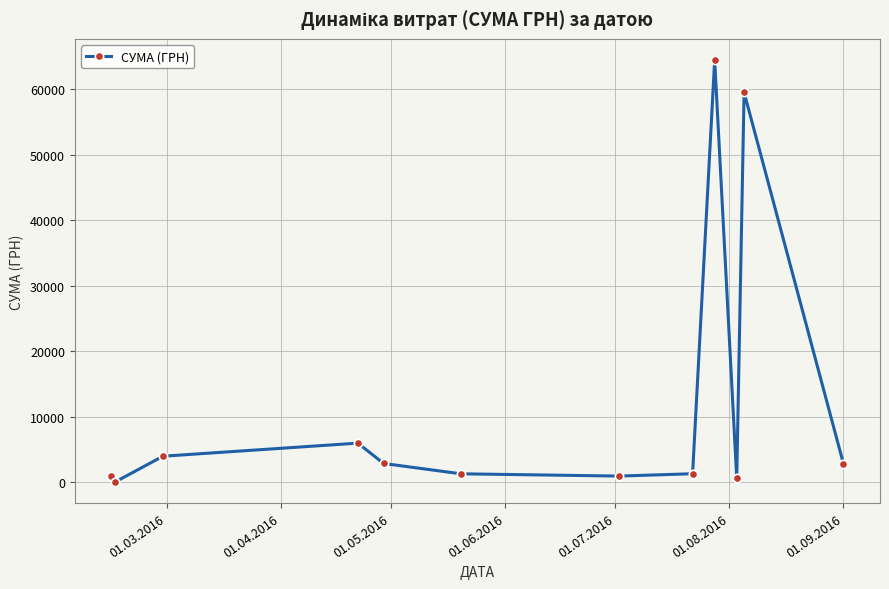

True or false: there are more than 2 points higher than both neighbors.

True